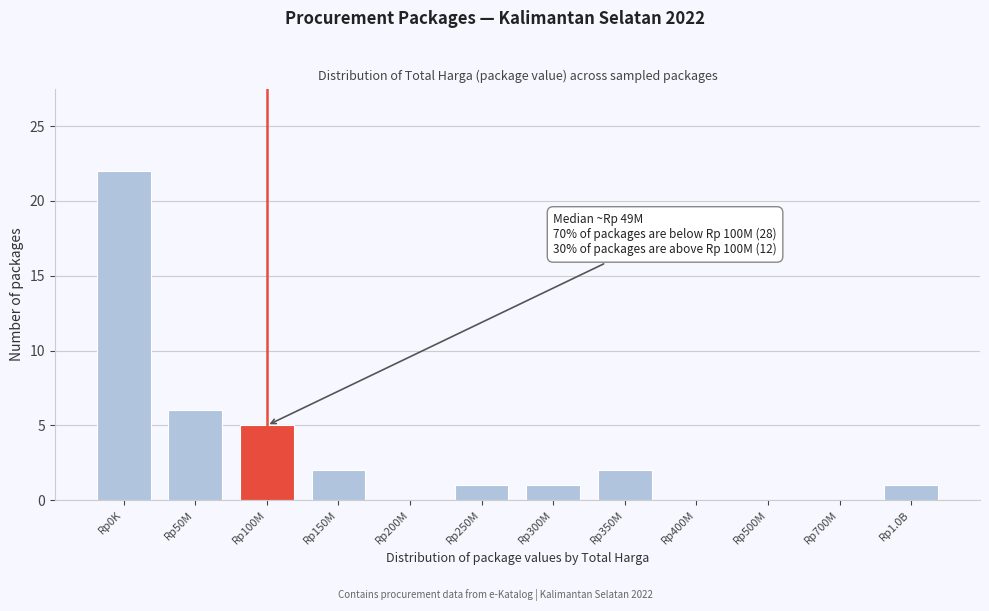

Reading left to right, extract all data points from this chart.

Rp0K=22	Rp50M=6	Rp100M=5	Rp150M=2	Rp200M=0	Rp250M=1	Rp300M=1	Rp350M=2	Rp400M=0	Rp500M=0	Rp700M=0	Rp1.0B=1